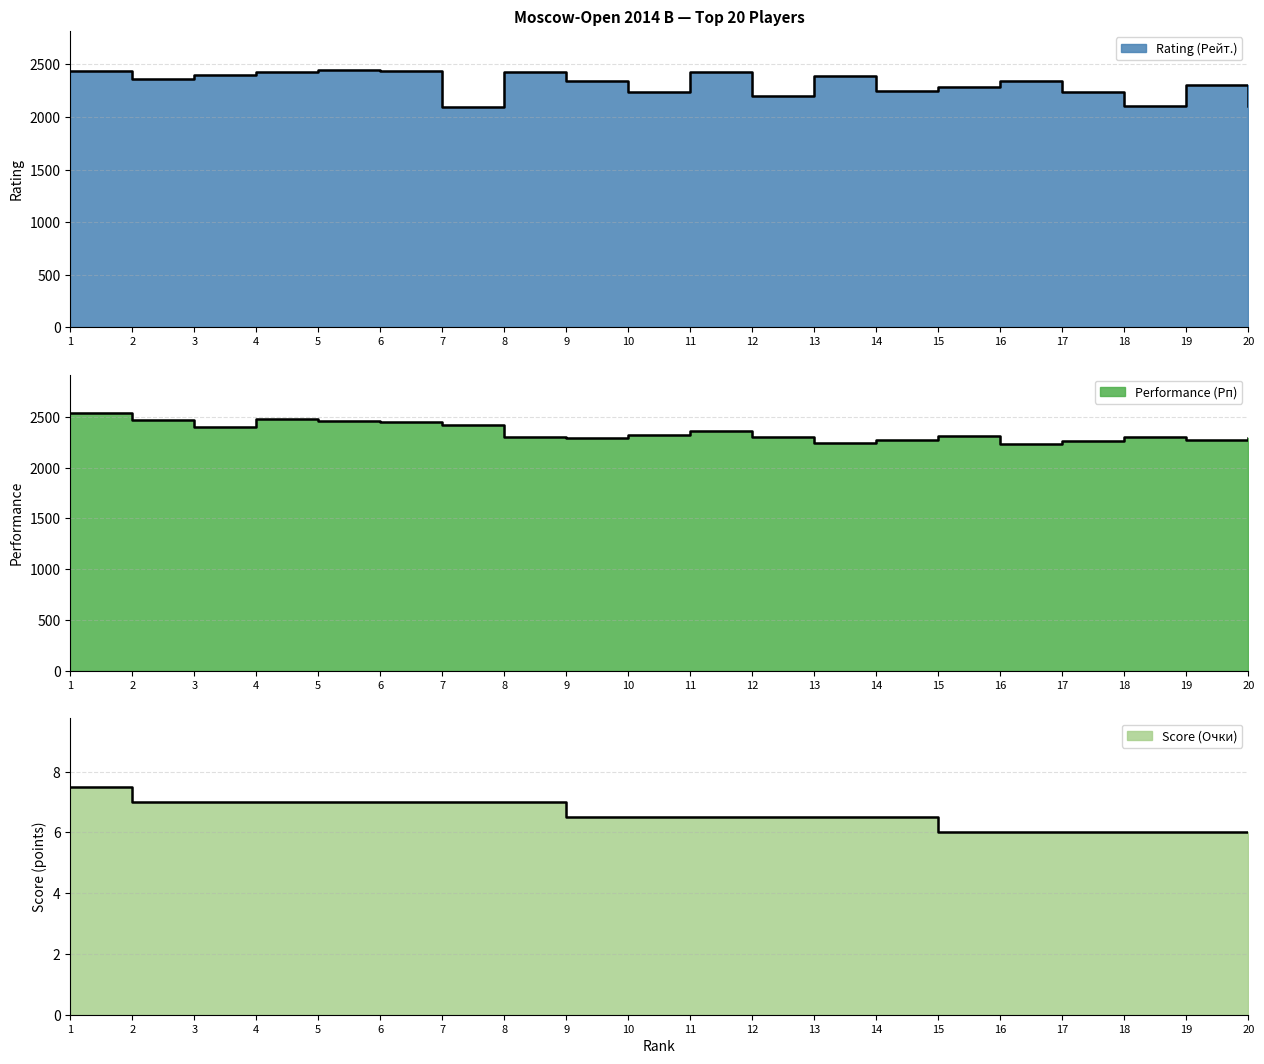

At 12, list the series in order from largest to smallest.

Performance (Рп), Rating (Рейт.), Score (Очки)